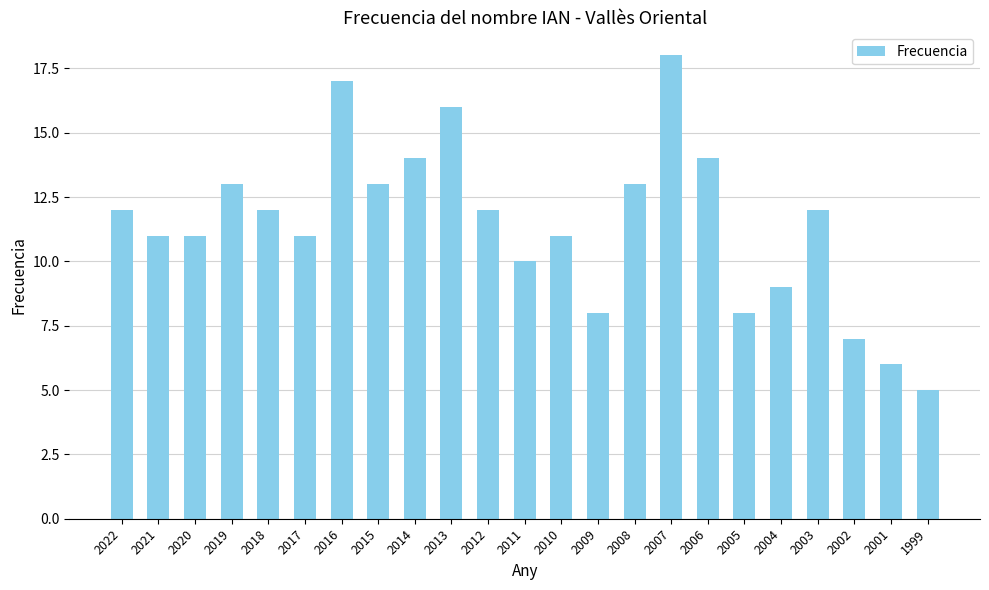

Which category has the lowest value across all series?

1999